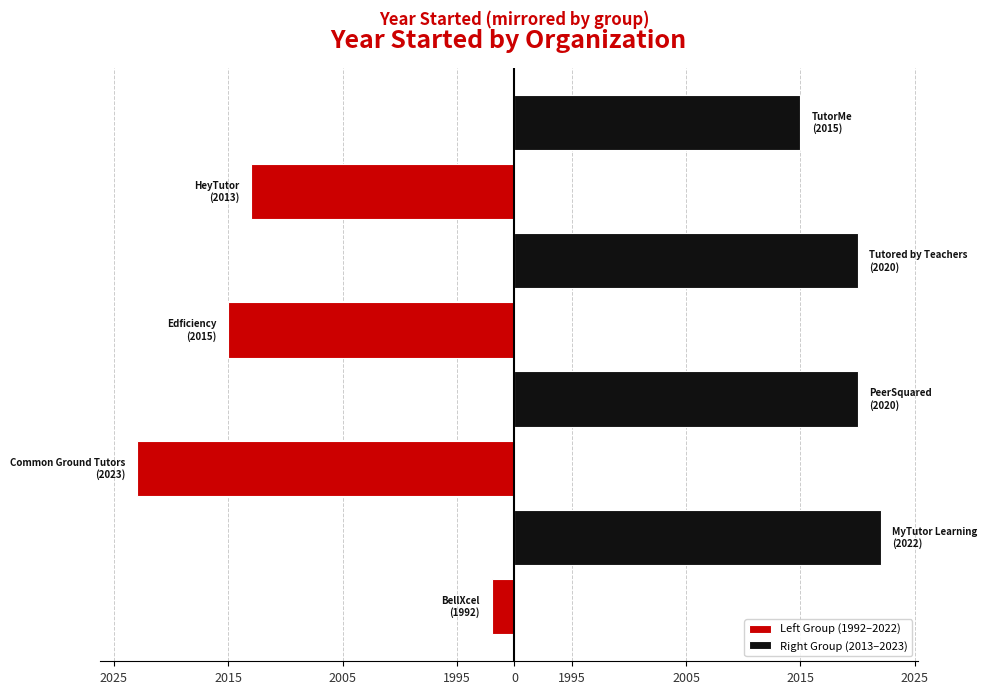

What are all the series names shown in the legend?

Left Group (1992–2022), Right Group (2013–2023)